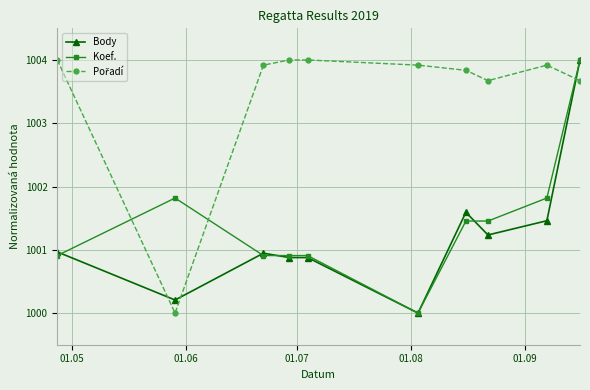

What is the value of the Koef. point at the 4th from the left?

1000.9